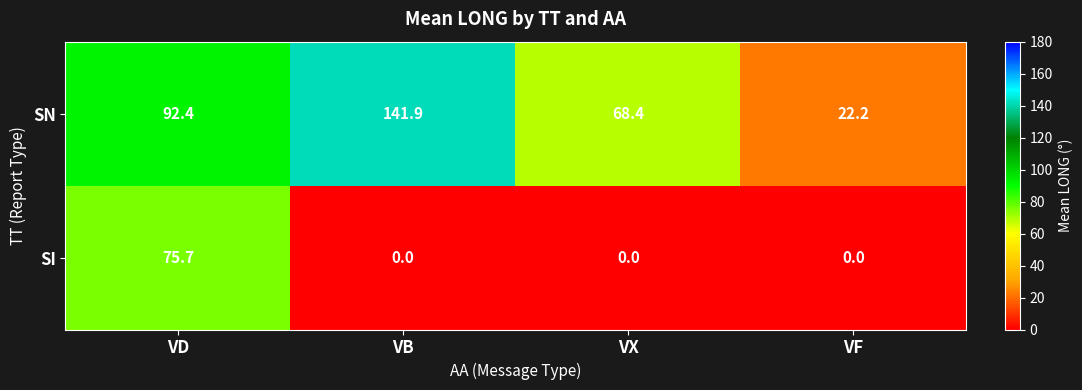

Read the SN value at VD.

92.4